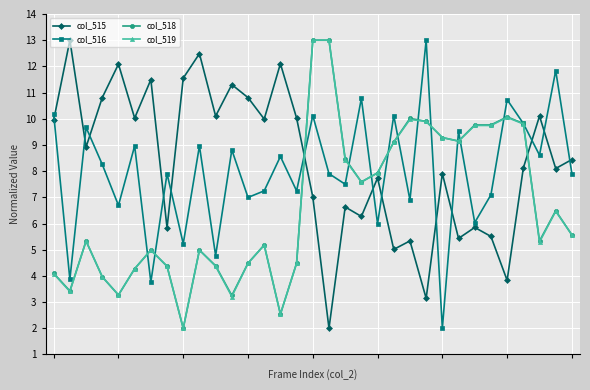

What are all the series names shown in the legend?

col_515, col_516, col_518, col_519